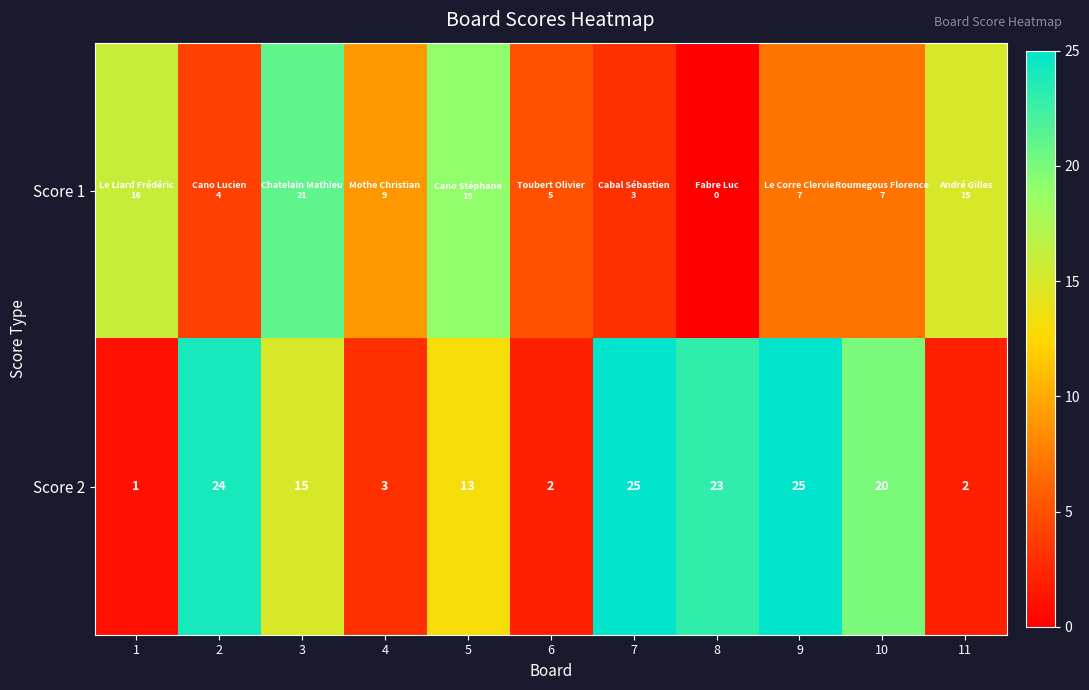

What is the sum of all Score 2 values?

153